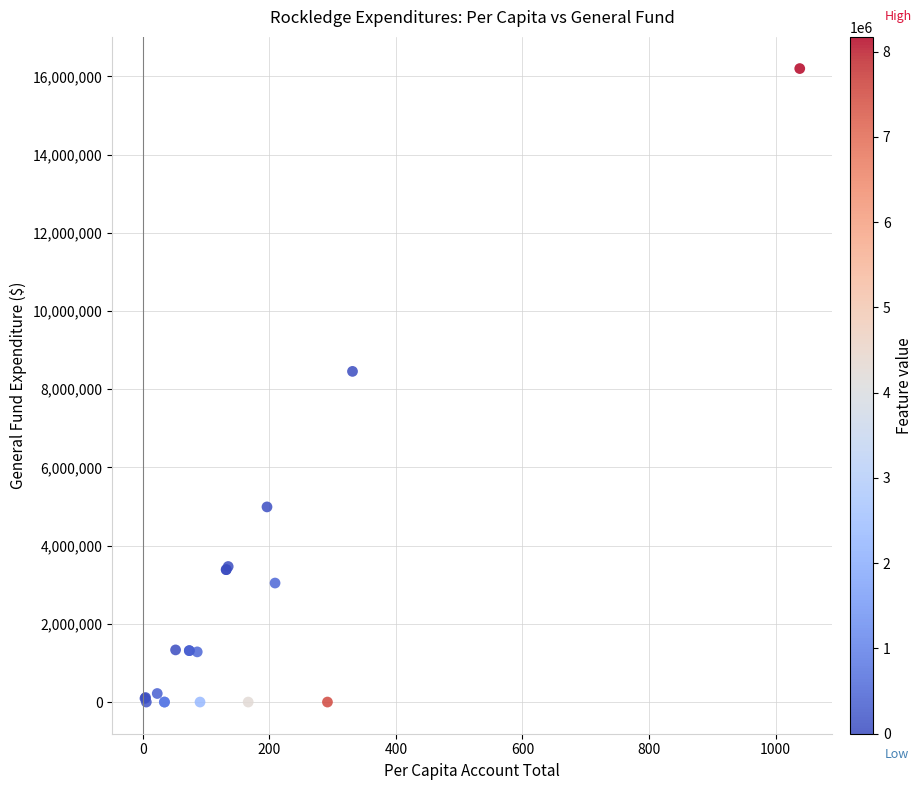

What Y value in the scatter plot is closest to 8098722?

8454765